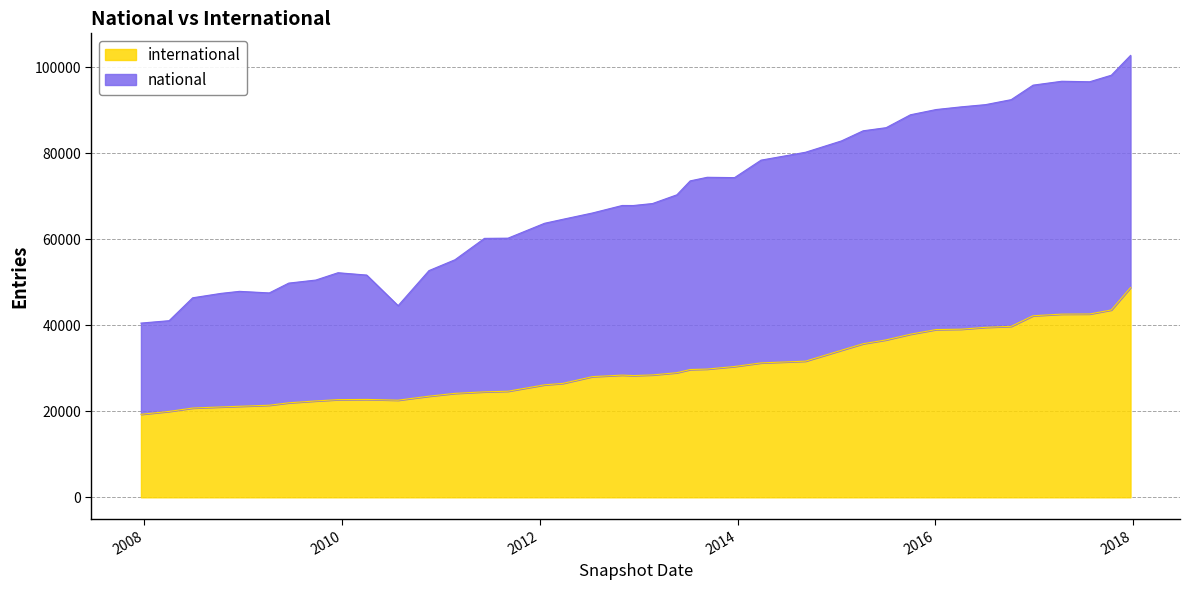

Is the value of international at 2008-04-01 greater than the value of national at 2016-07-04?

No